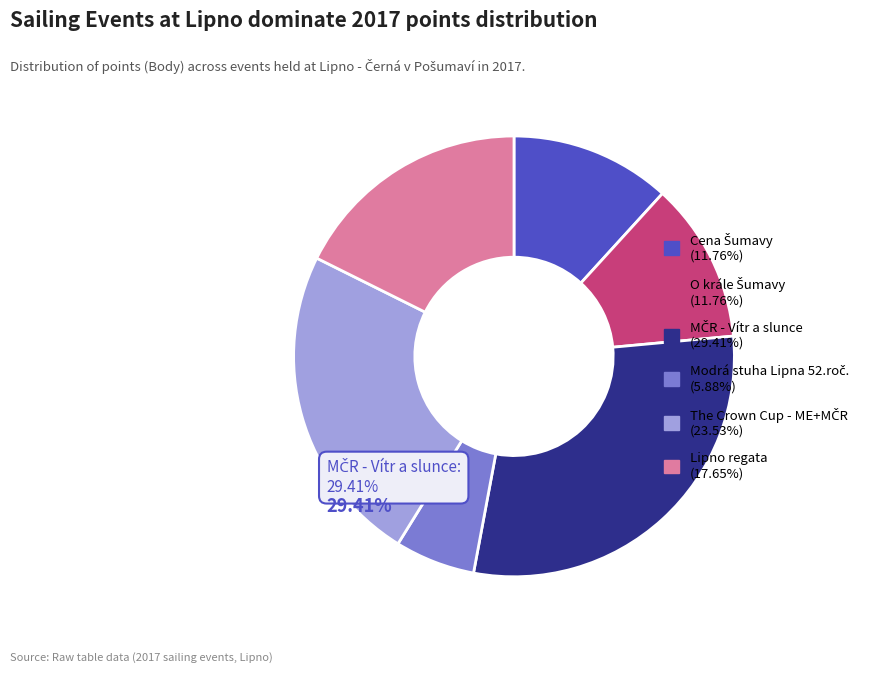

How many segments does this pie chart have?

6